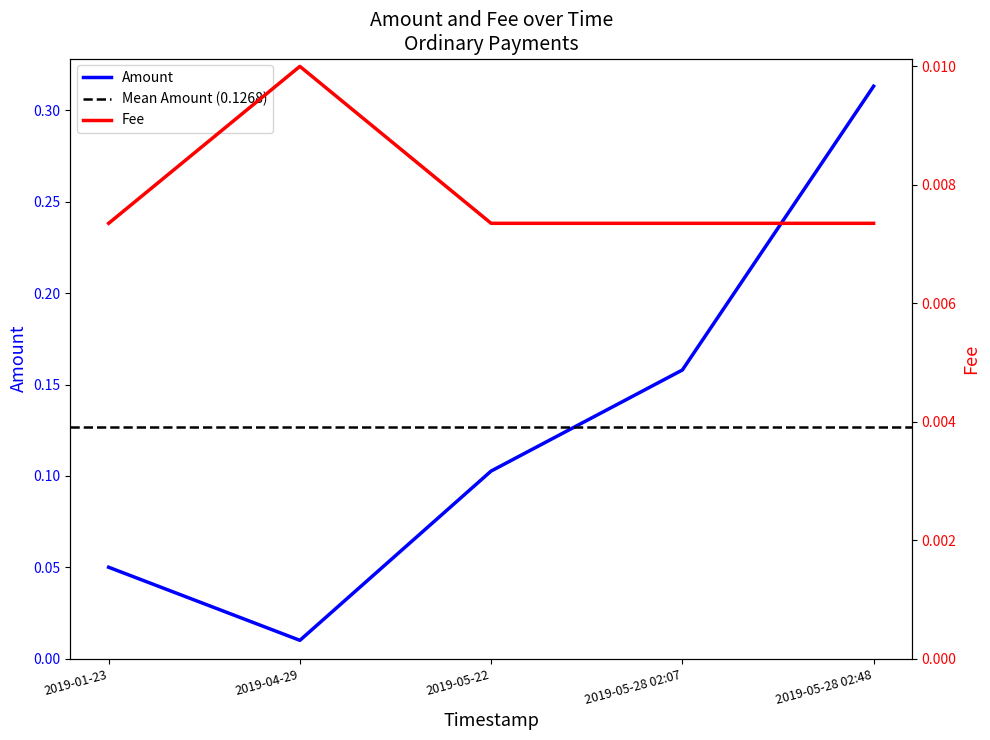

Reading left to right, what are all the values shown in this chart?

Amount: 0.1	0.0	0.1	0.2	0.3
Fee: 0.0	0.0	0.0	0.0	0.0